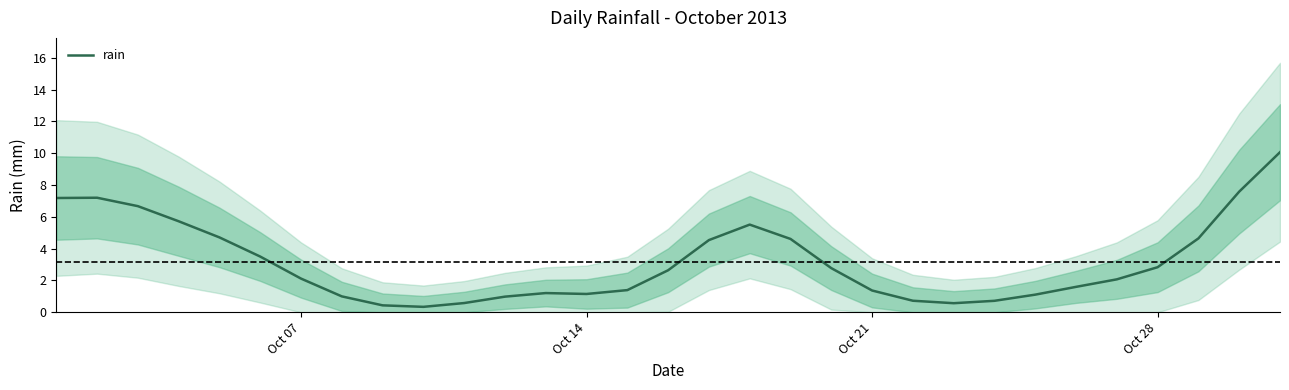

What is the average value?

3.1